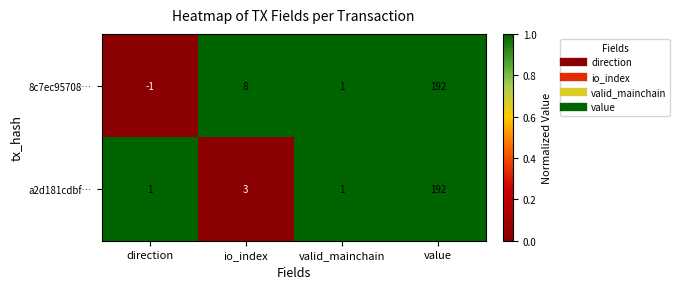

Is it true that 8c7ec95708… equals 11 at io_index?

False